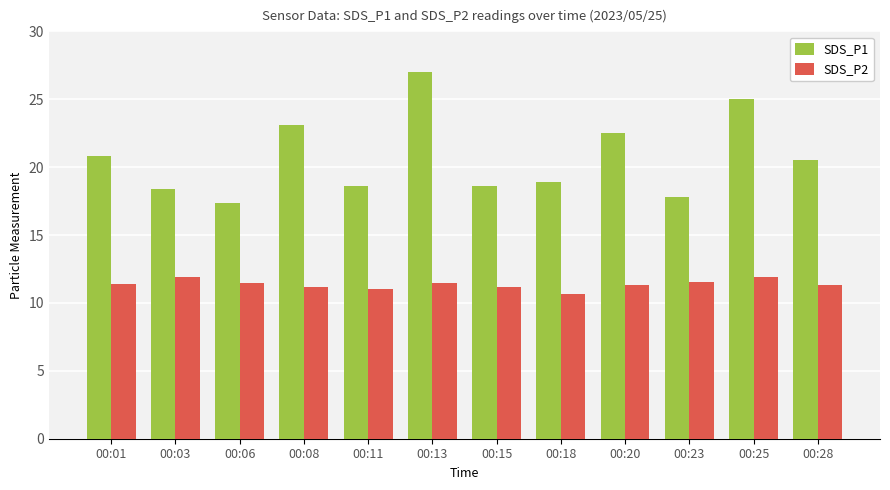

What is the maximum value for SDS_P1?

27.0